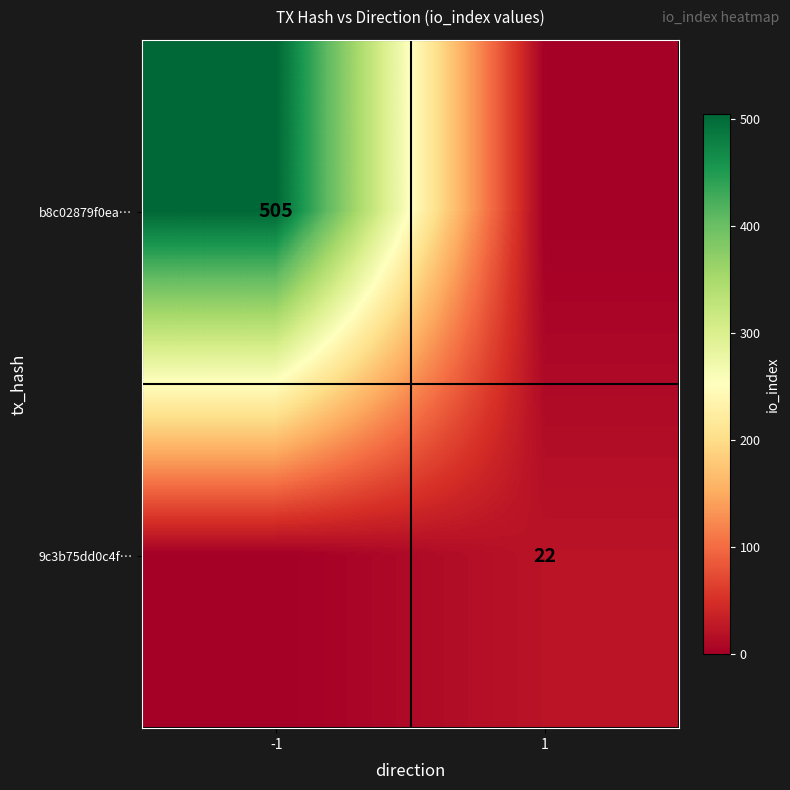

Is the value of b8c02879f0ea… at -1 greater than the value of 9c3b75dd0c4f… at 1?

Yes